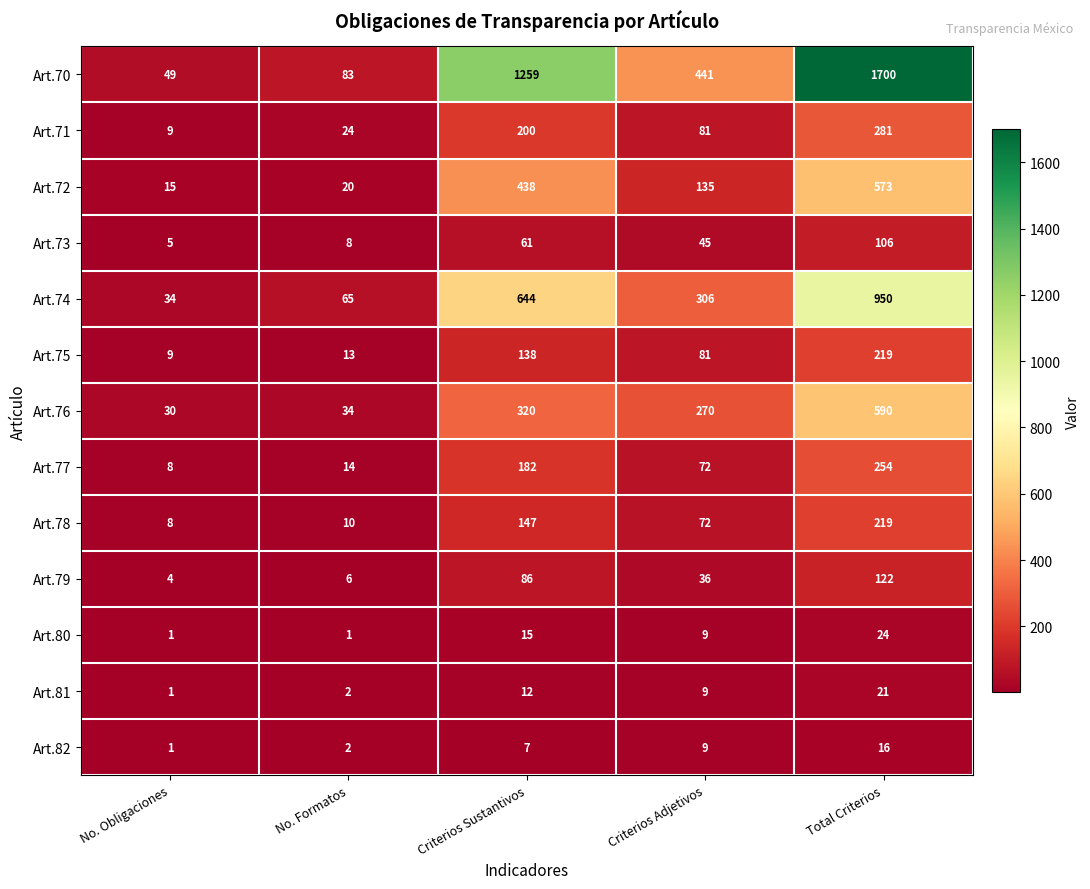

Is it true that Art.73 equals 8 at No. Formatos?

True